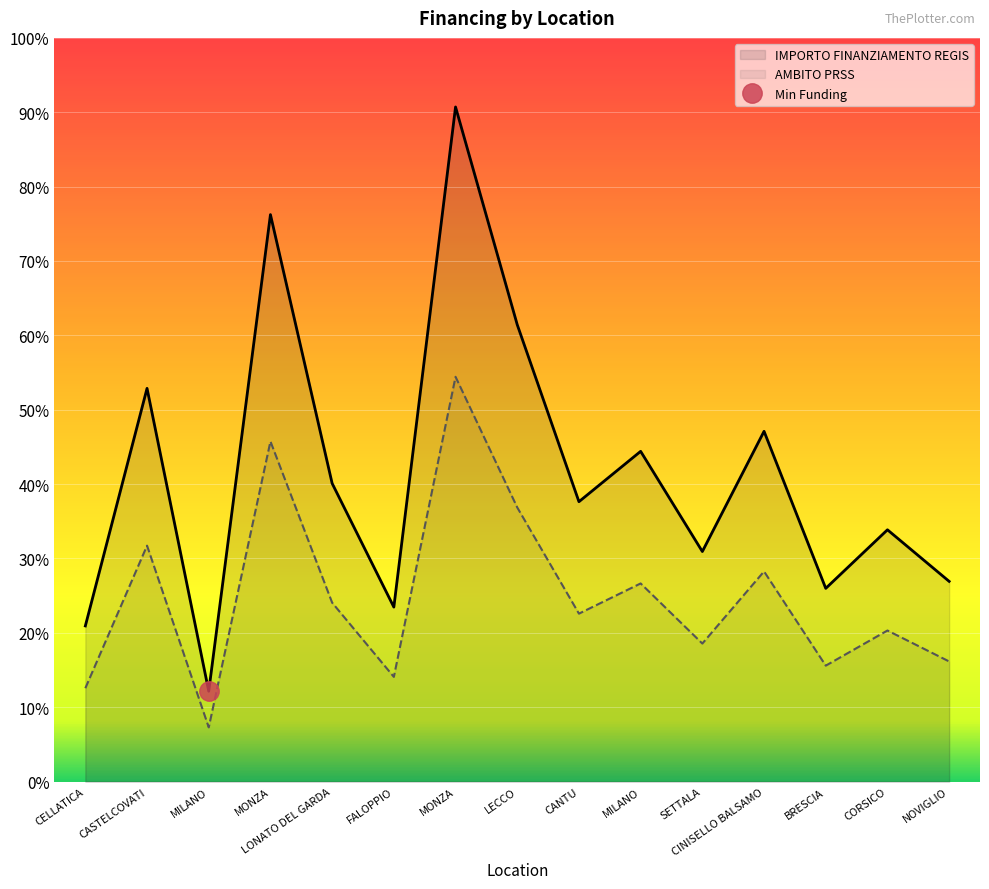

What is the difference between the IMPORTO FINANZIAMENTO REGIS values at CELLATICA and MILANO?

30990.2